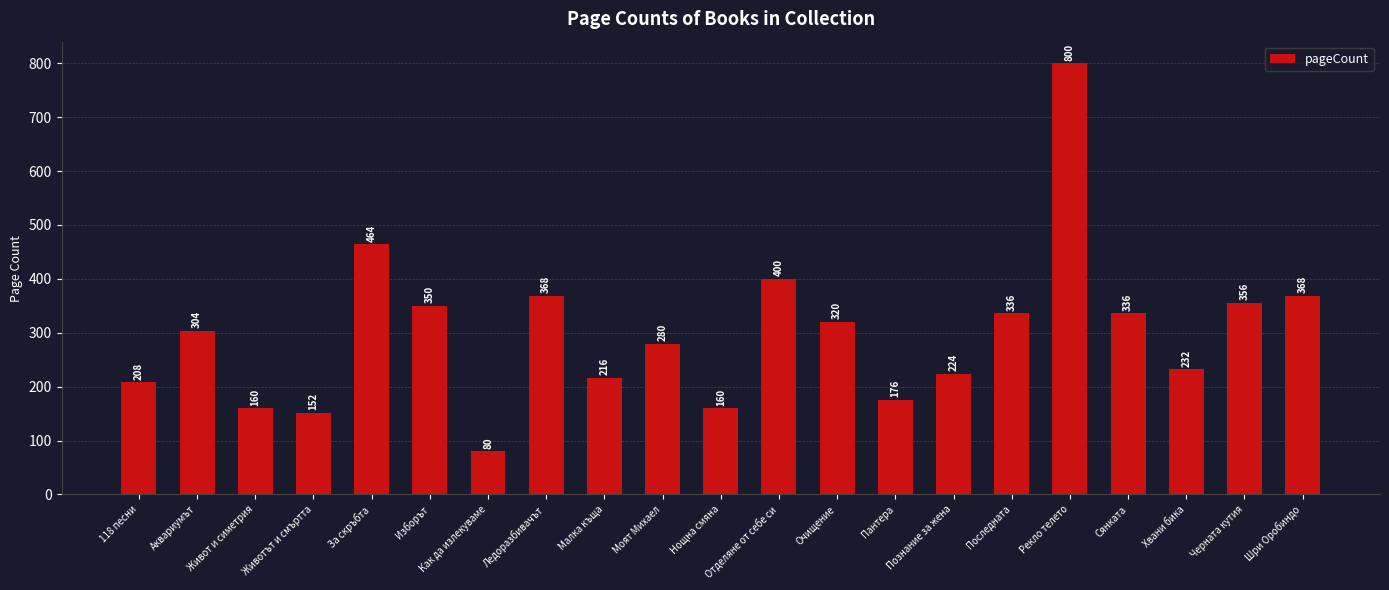

Does the chart contain stacked bars?

No